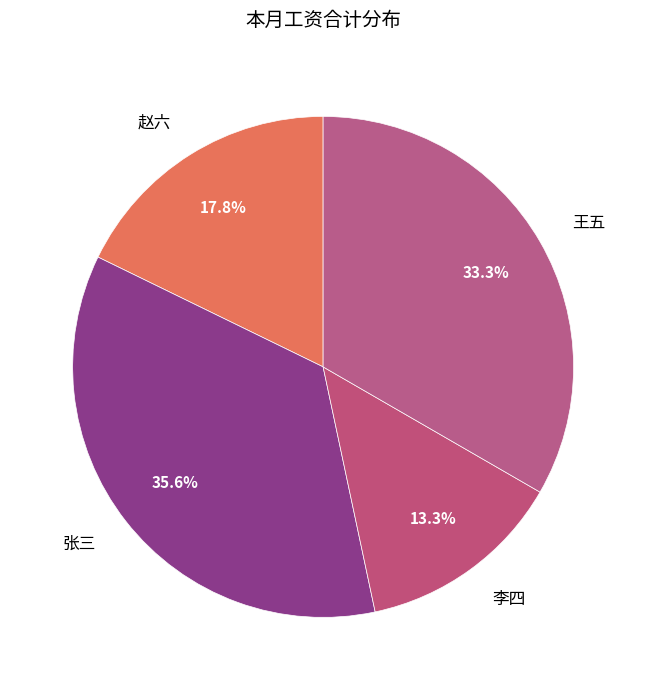

The 李四 slice represents 13% of the pie. True or false?

True